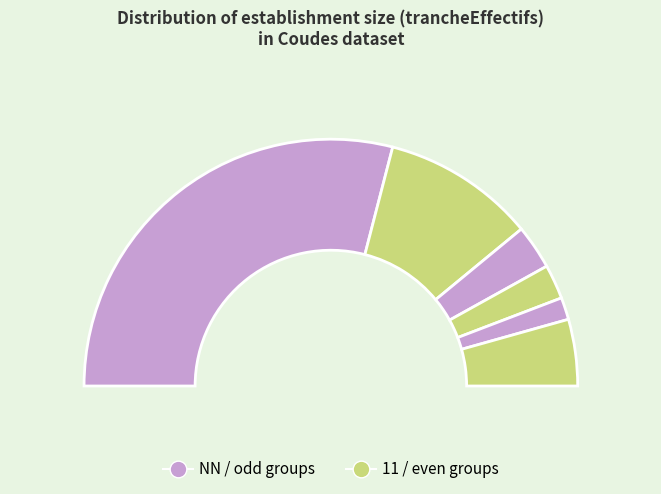

To the nearest percent, what percentage of the pie is other?

9%